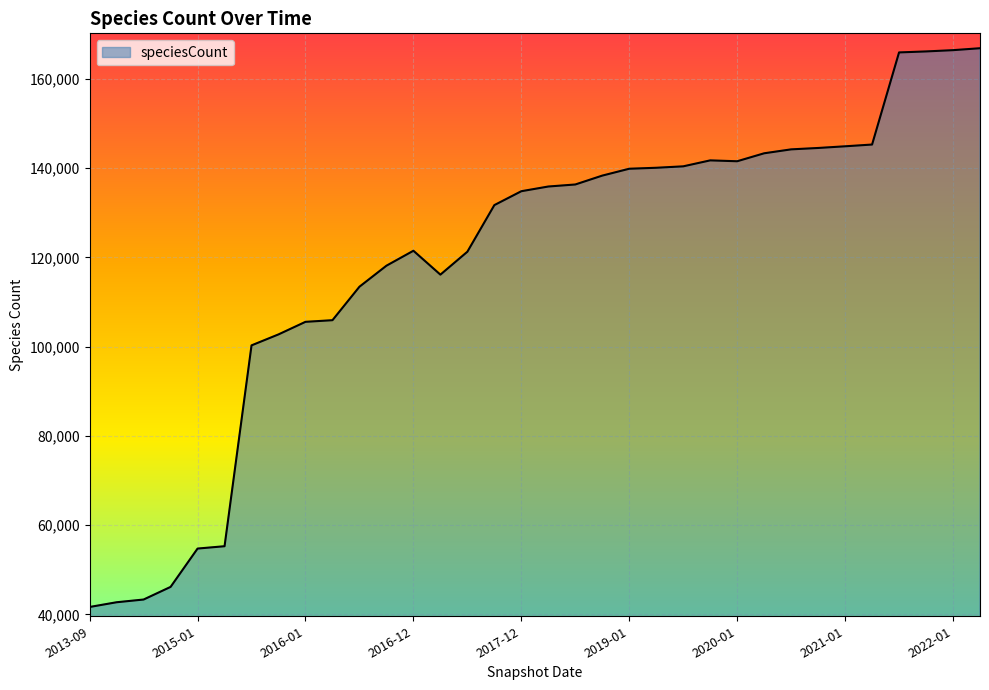

What is the greatest value displayed?

166887